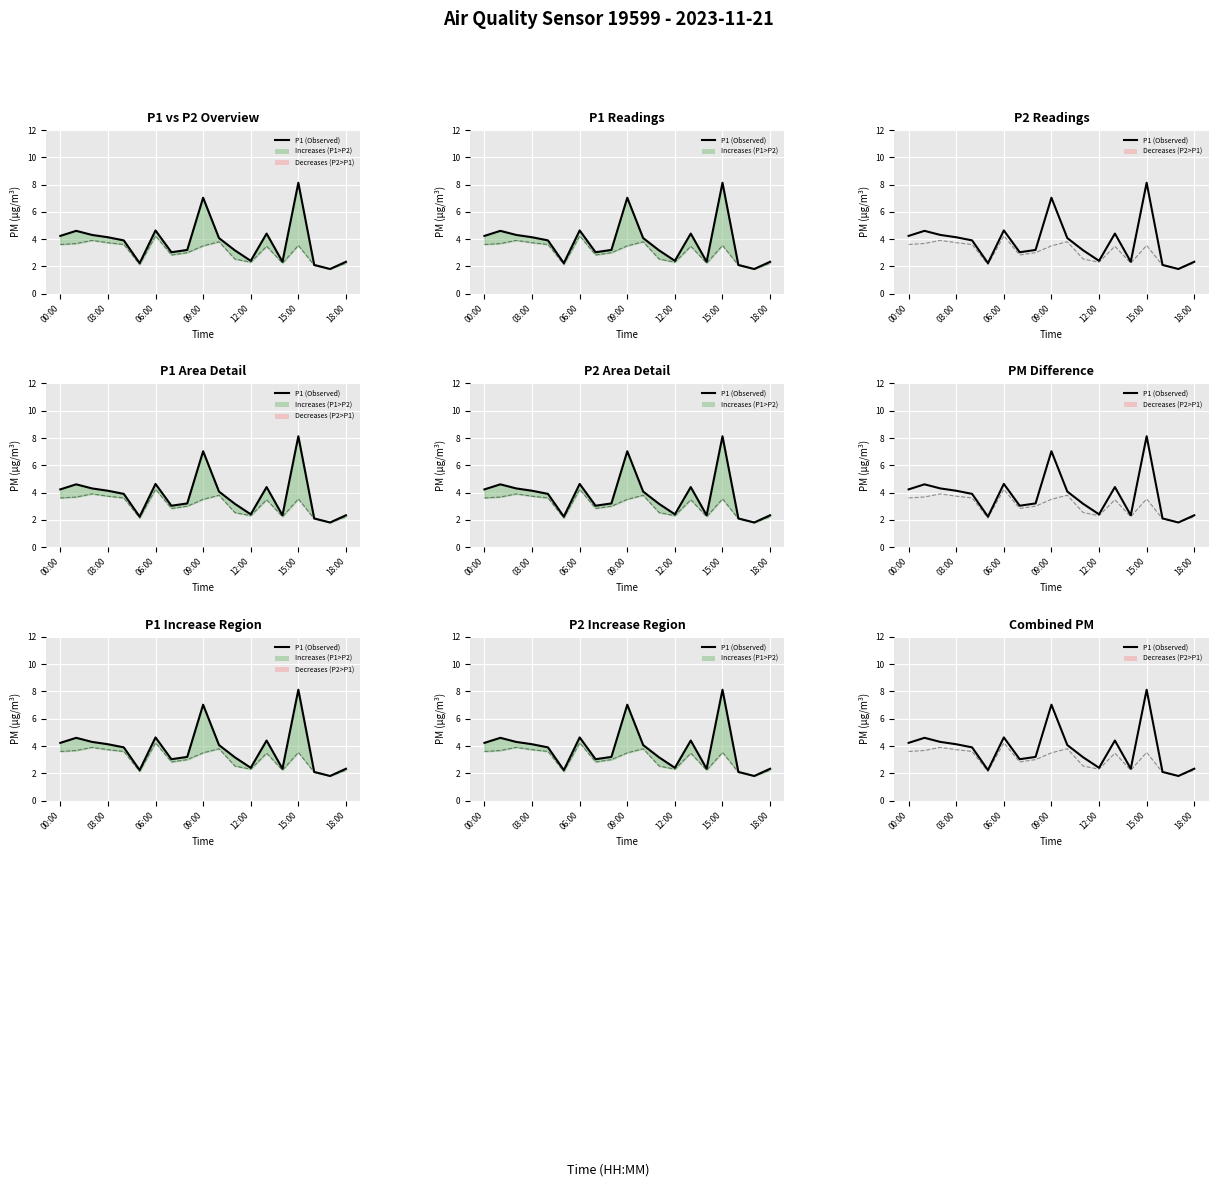

At which category does the chart reach its peak across all series?

15:00